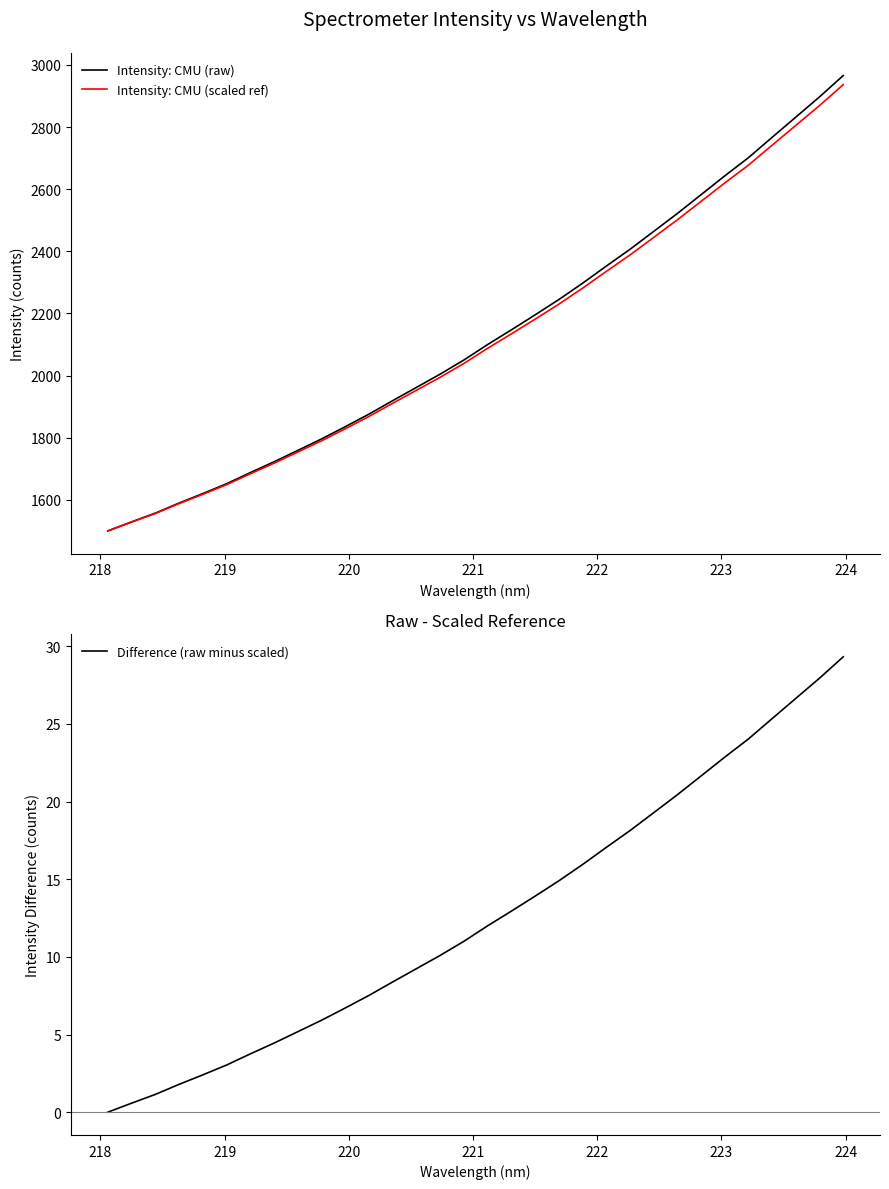

Is this an area chart (filled region under the line)?

No